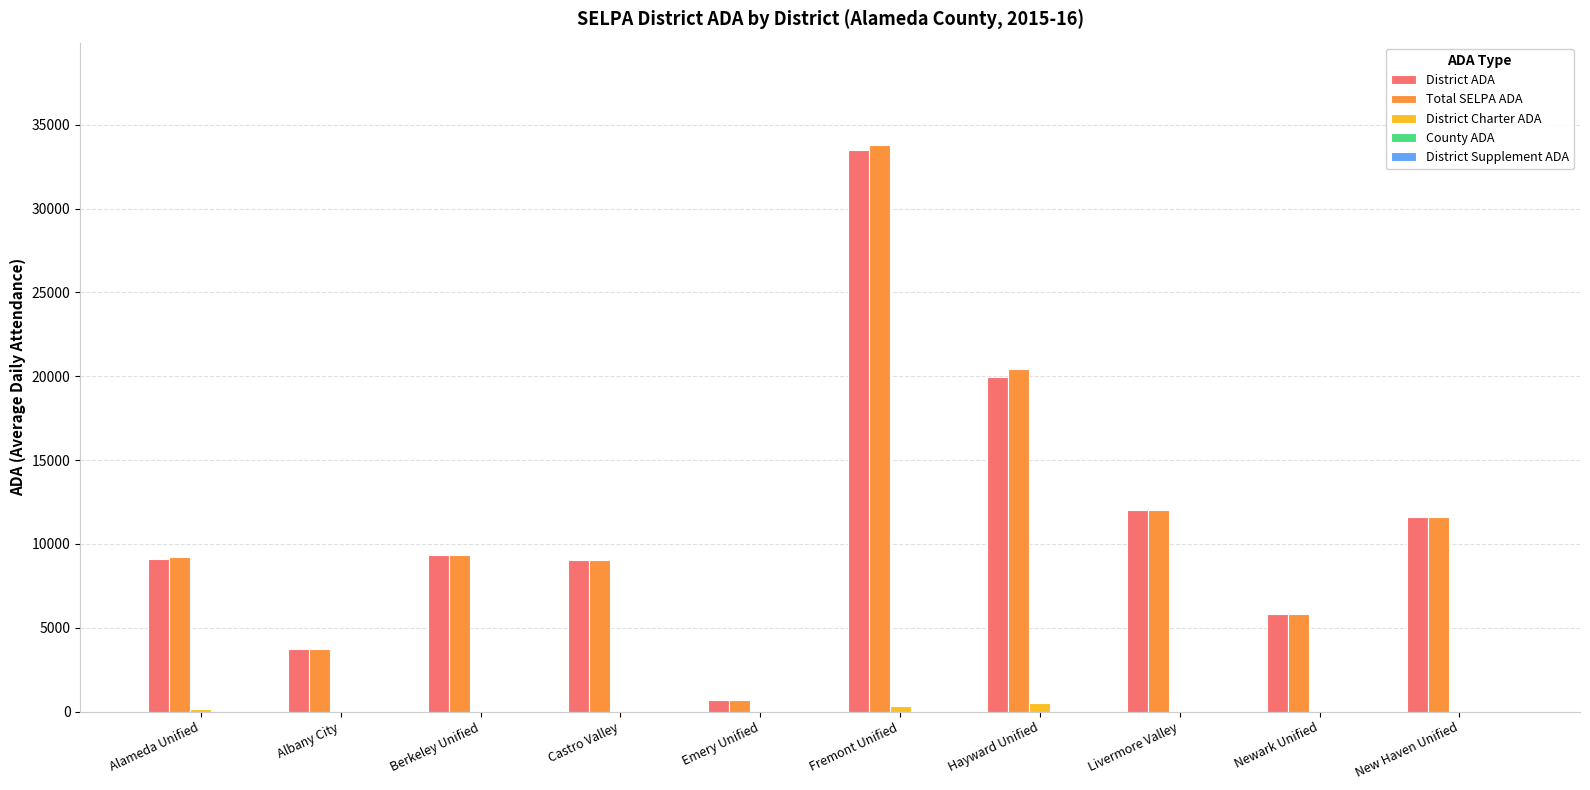

True or false: District ADA has a value of 14096.9 at Berkeley Unified.

False